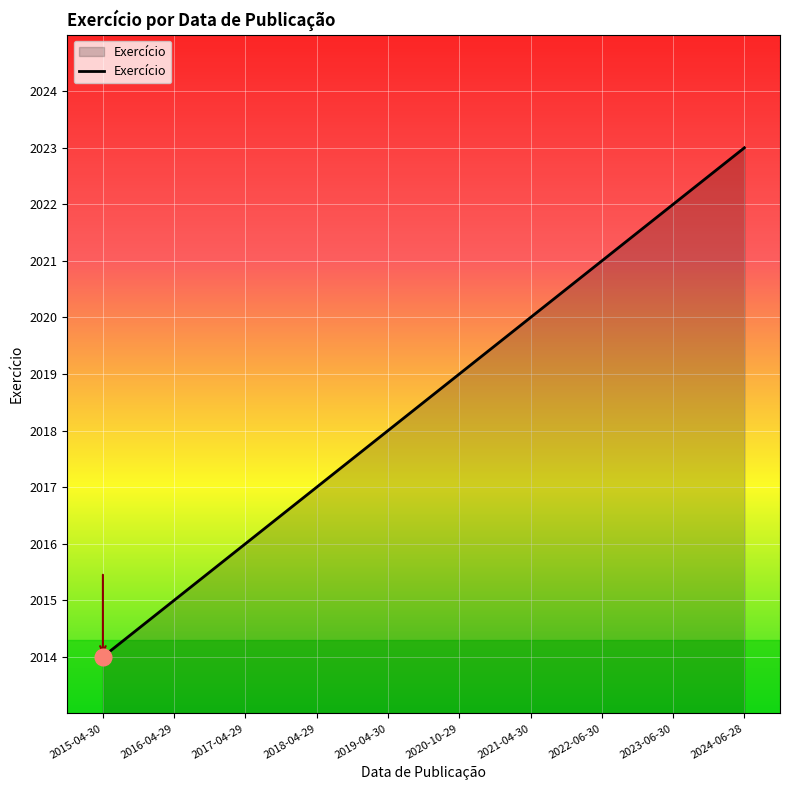

Reading right to left, what are all the values shown in this chart?

2023	2022	2021	2020	2019	2018	2017	2016	2015	2014